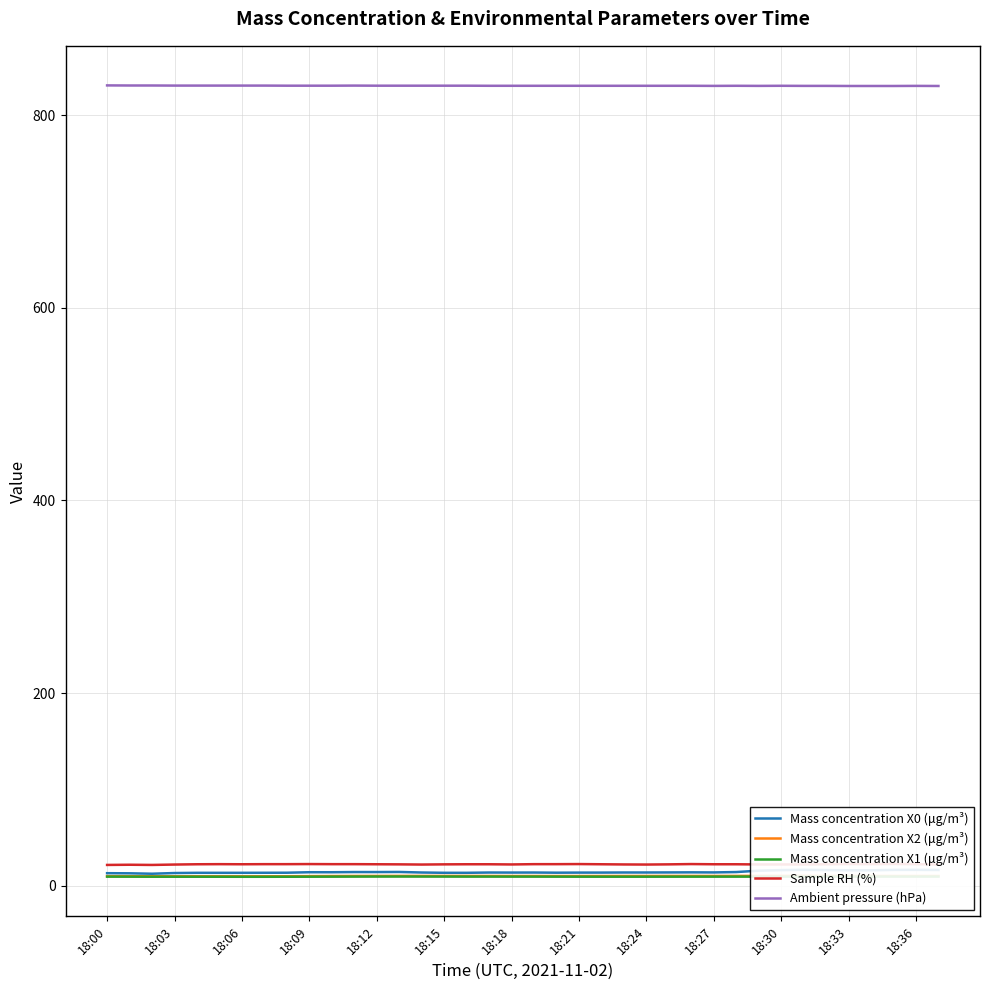

Which series has the largest range (max minus min)?

Mass concentration X0 (μg/m³)